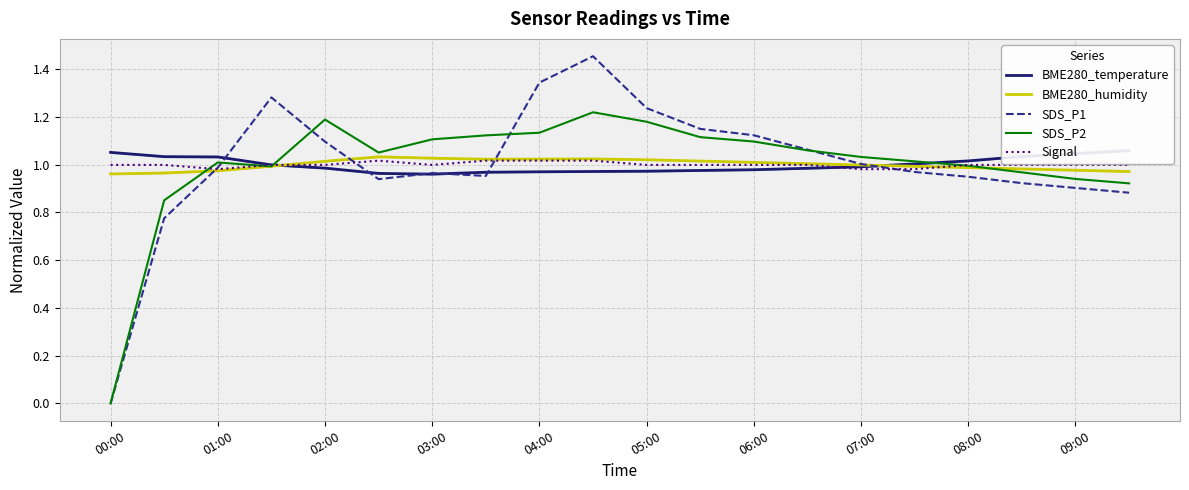

Is it true that SDS_P1 equals 1.5 at 08:00?

False